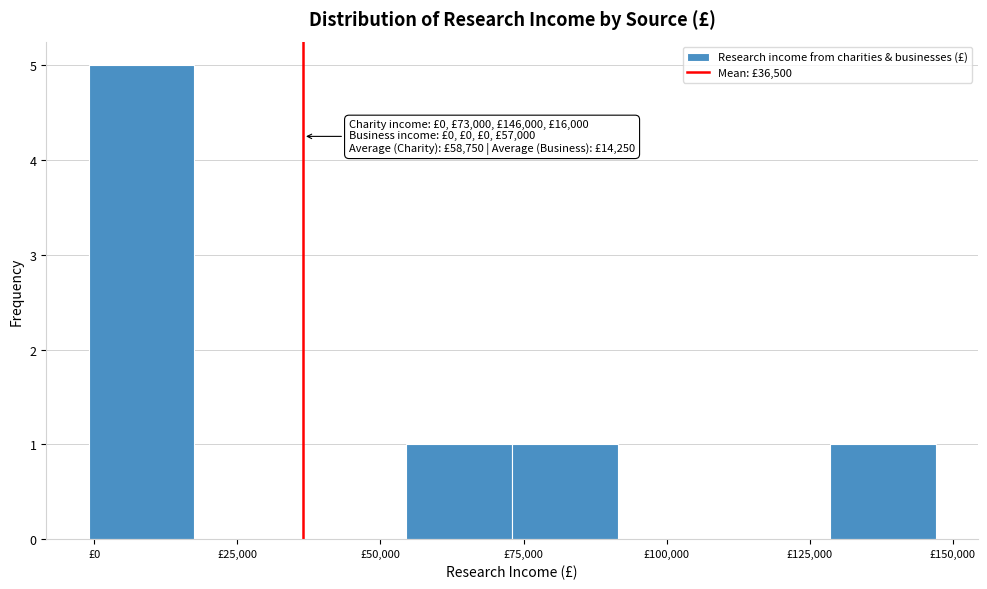

Read against the x-axis, roughly where is the centre of the tallest bar?

10000